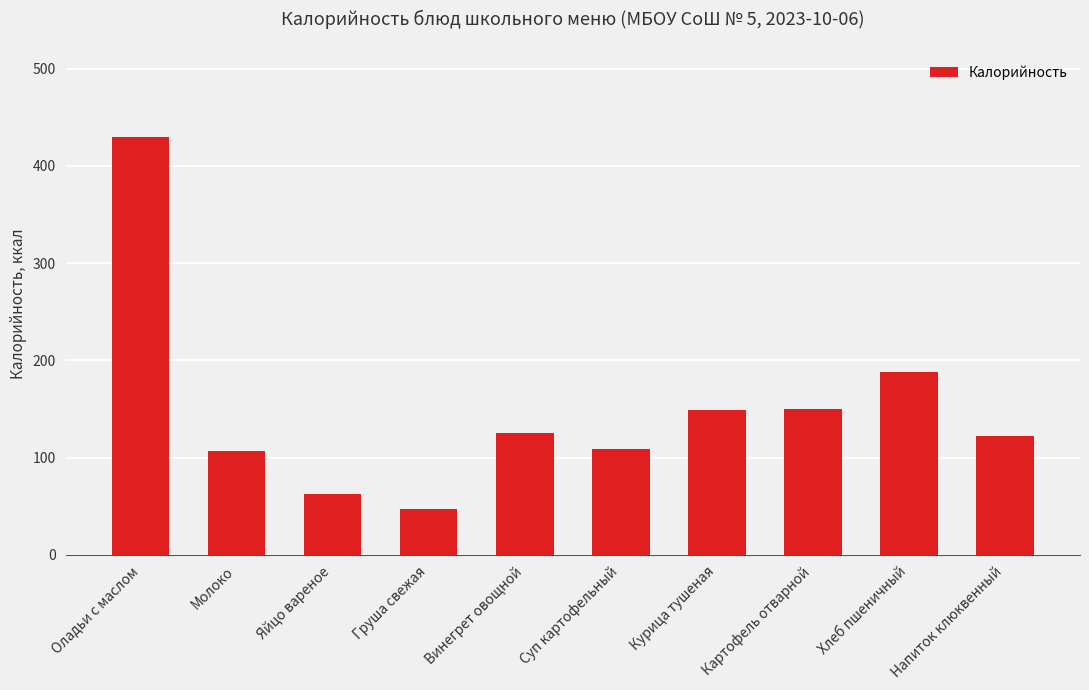

What is the value of the 10th bar from the left?

122.6